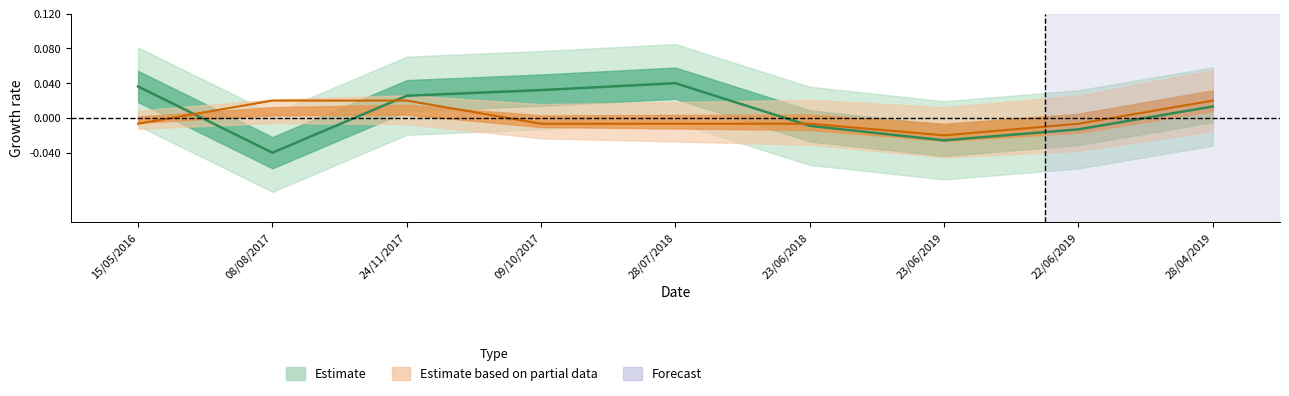

True or false: BANDA and DME cross at least once.

True